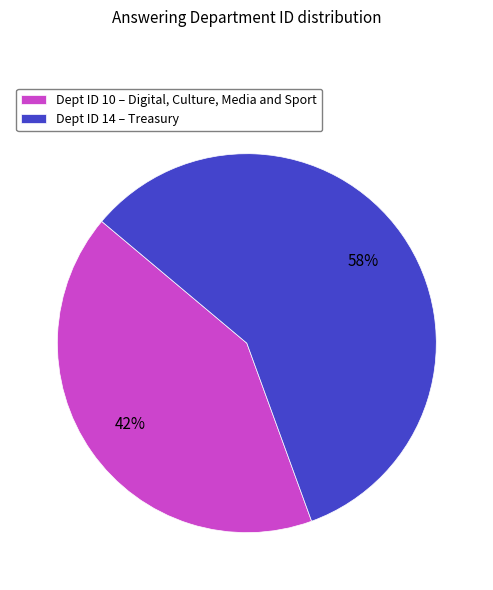

Is the sum of Dept ID 10 – Digital, Culture, Media and Sport and Dept ID 14 – Treasury greater than half?

Yes